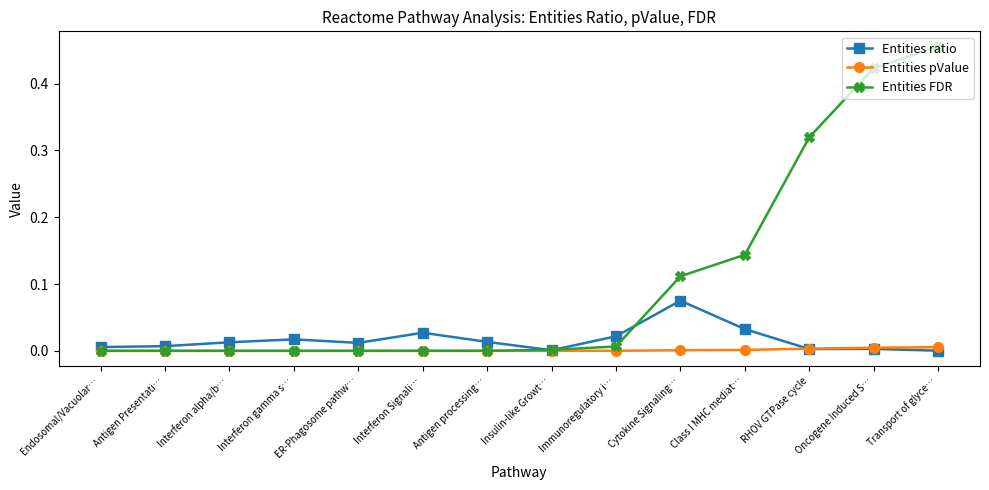

Is the value of Entities ratio at ER-Phagosome pathw… greater than the value of Entities FDR at ER-Phagosome pathw…?

Yes